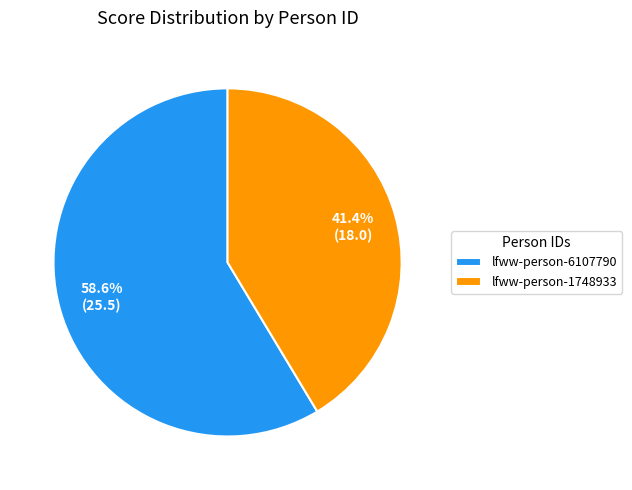

Between lfww-person-1748933 and lfww-person-6107790, which is larger?

lfww-person-6107790